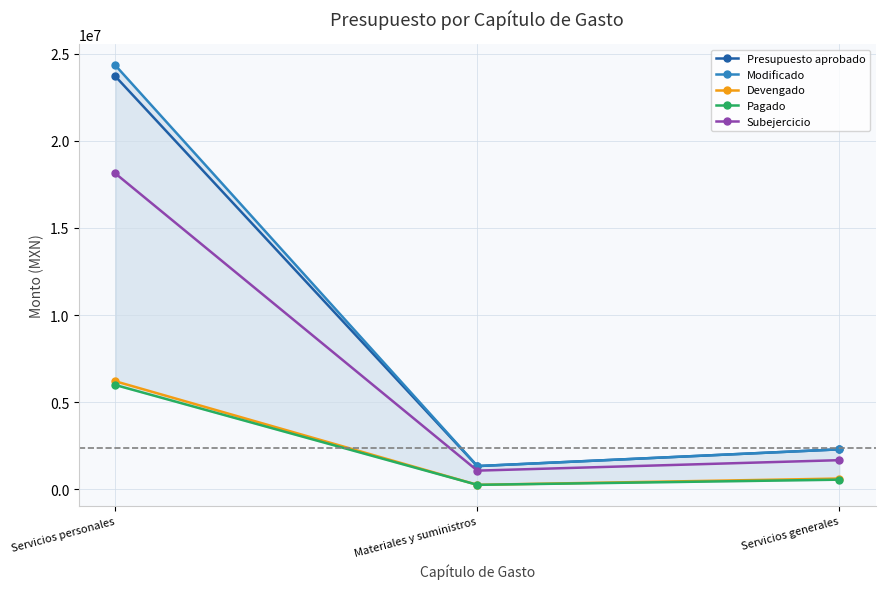

What are all the series names shown in the legend?

Presupuesto aprobado, Modificado, Devengado, Pagado, Subejercicio